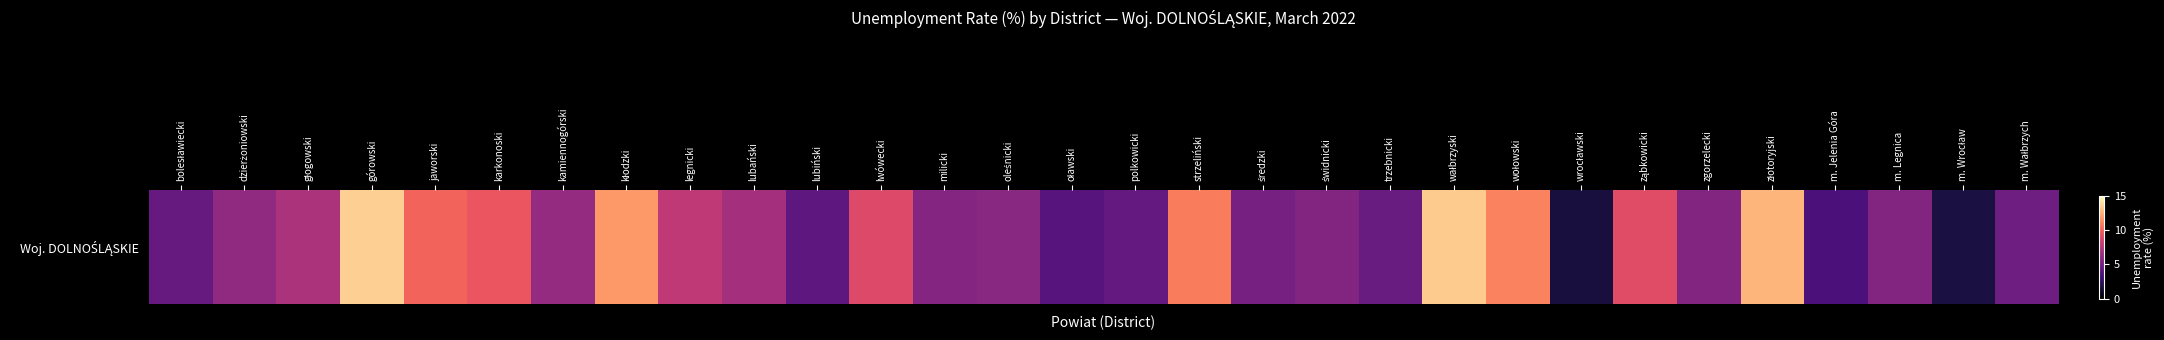

Reading left to right, list all the values displayed in this chart.

4.6	6.1	7.1	13.5	10.1	9.6	6.3	11.8	7.8	6.9	4.3	9.0	5.7	5.9	4.0	4.5	10.9	5.2	5.6	4.7	13.4	11.1	1.7	9.1	5.6	12.7	3.6	5.6	1.8	4.9